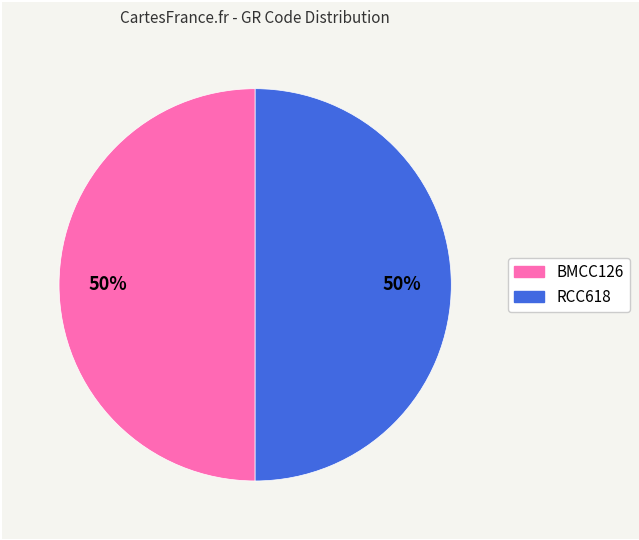

What is the ratio of the value at RCC618 to the value at BMCC126?

1.0